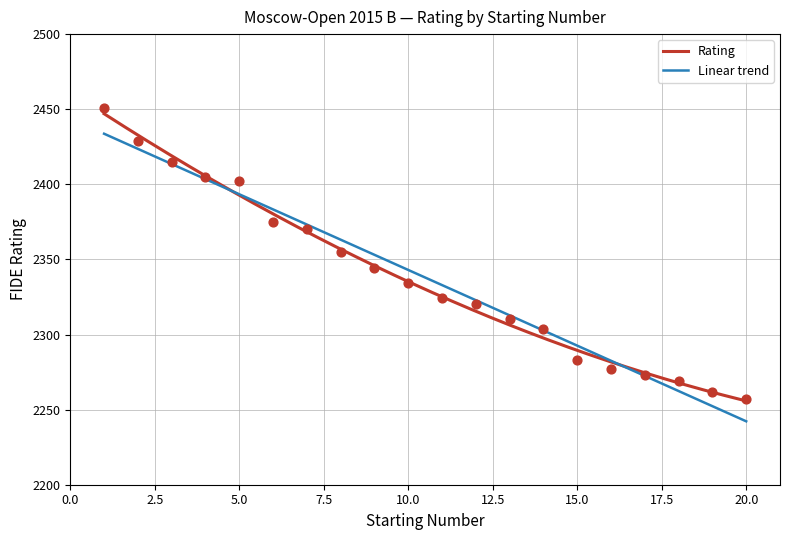

What is the change in value from 5 to 13?

-92